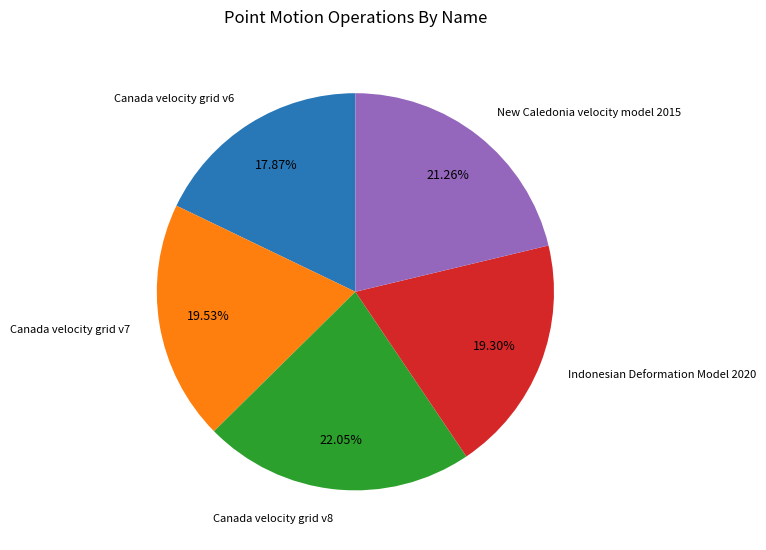

Is there any slice that represents more than half of the pie?

No